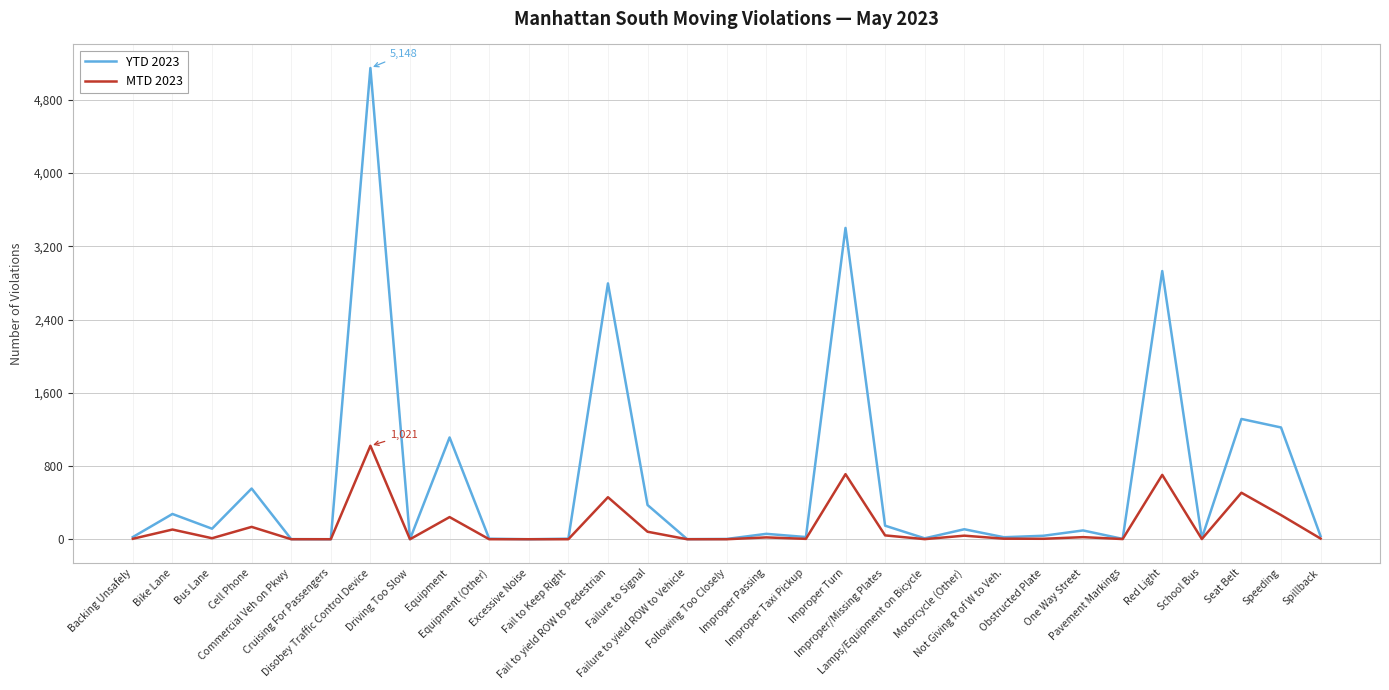

What are all the series names shown in the legend?

YTD 2023, MTD 2023